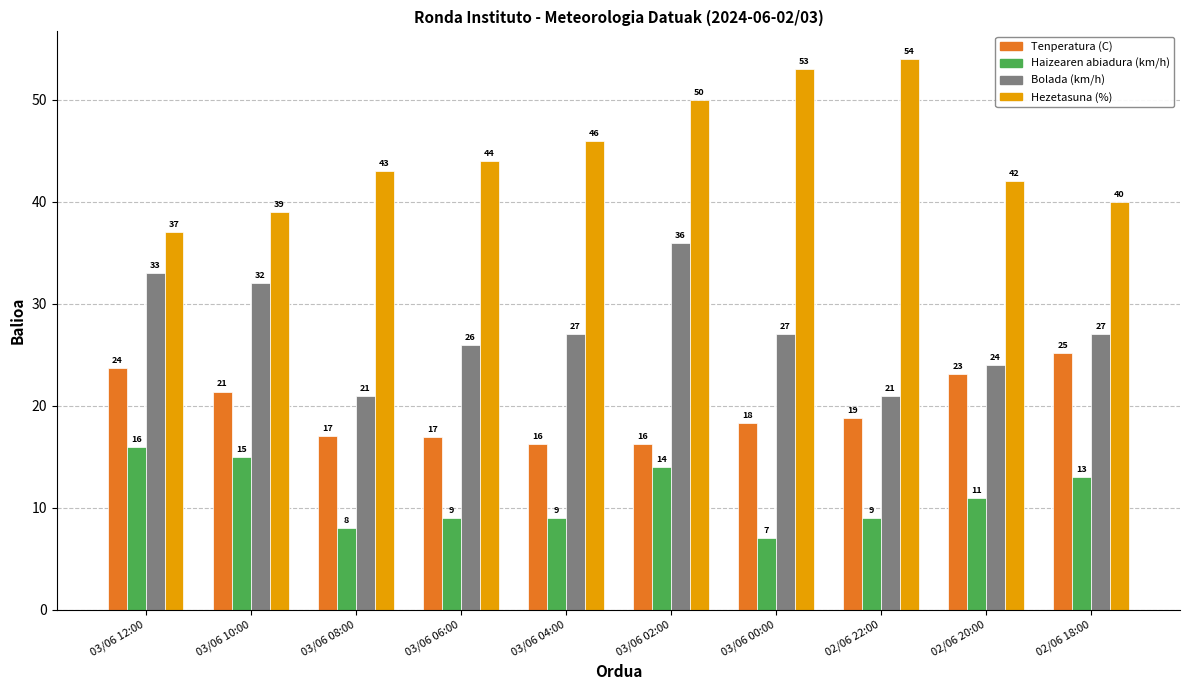

Rank the series by their maximum value, from highest to lowest.

Hezetasuna (%), Bolada (km/h), Tenperatura (C), Haizearen abiadura (km/h)